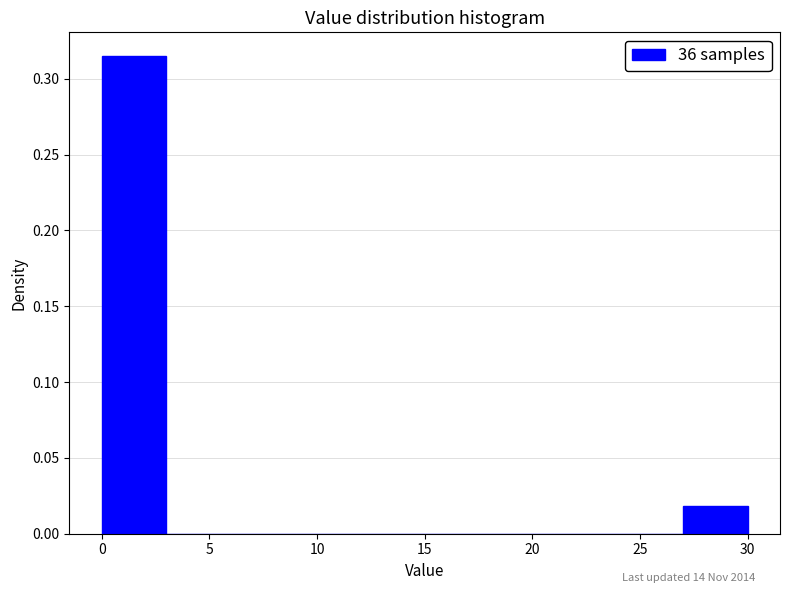

Which range on the x-axis has the tallest bar?

0 to 3